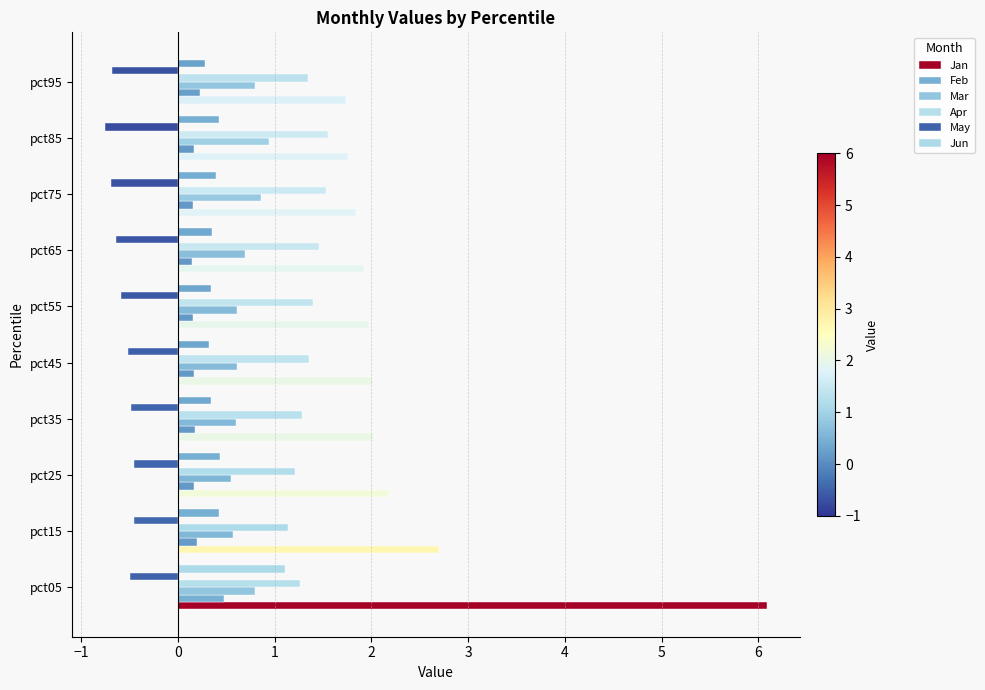

How many series are shown in this chart?

6